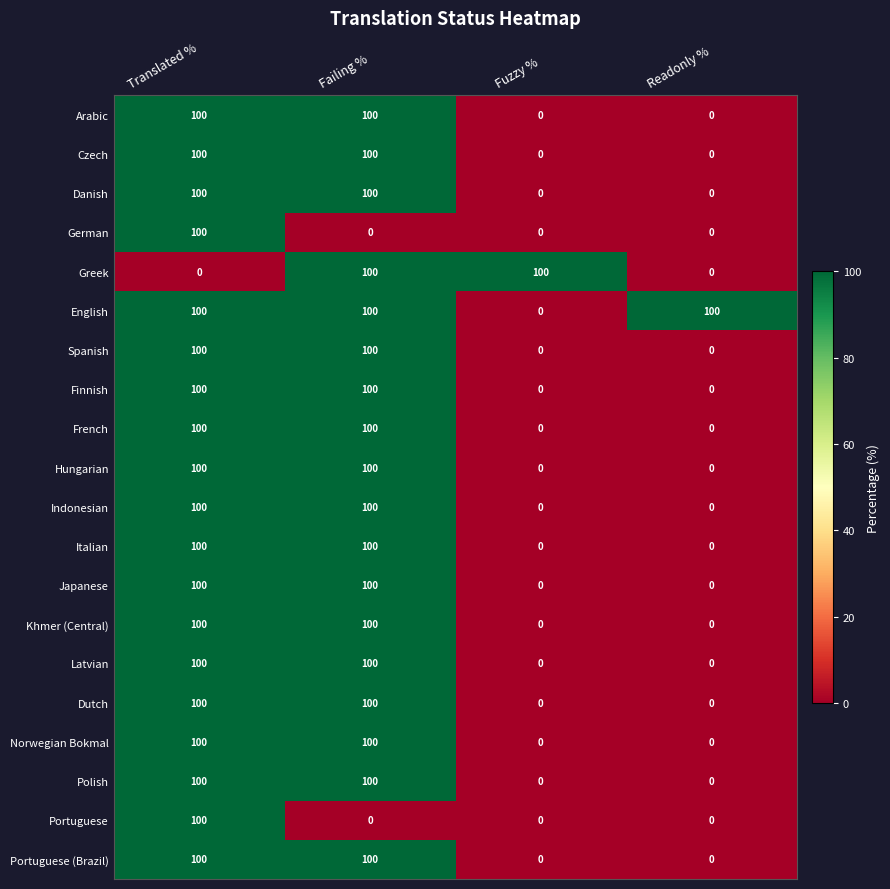

What is the average value of the Japanese series?

50